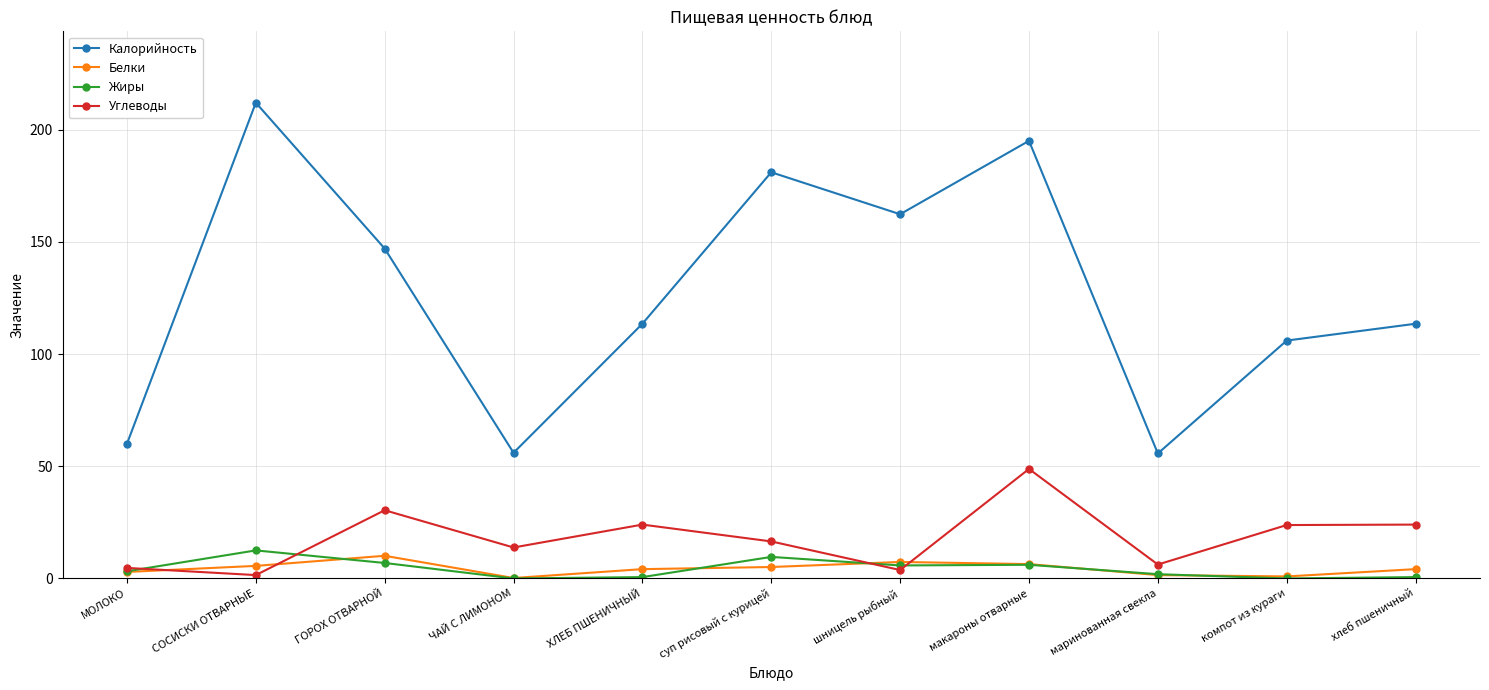

True or false: Углеводы has more than 0 points higher than both neighbors.

True